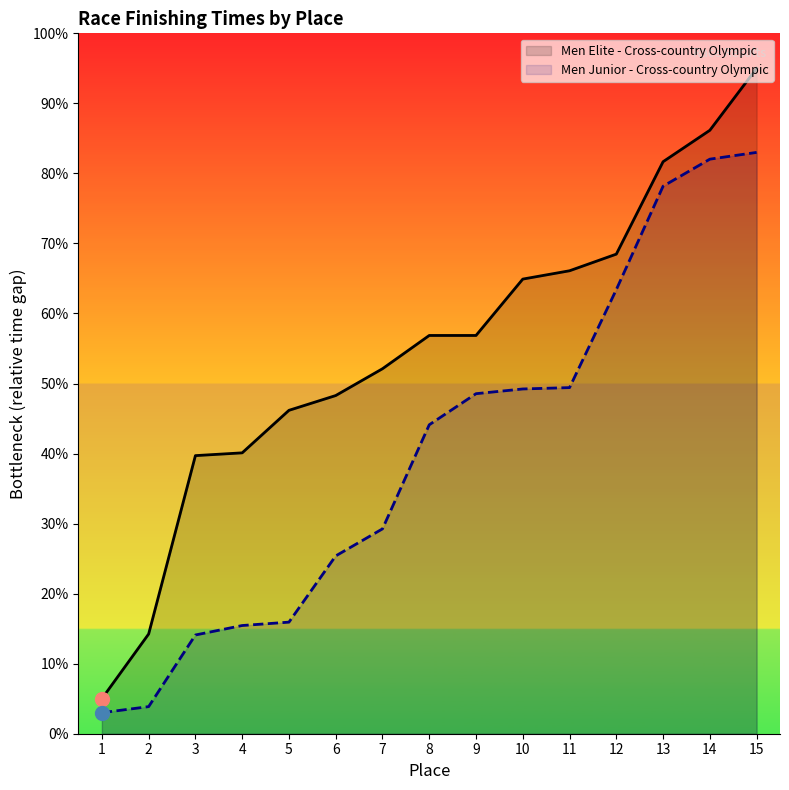

The chart shows a value of 49.2 at 10. True or false?

True